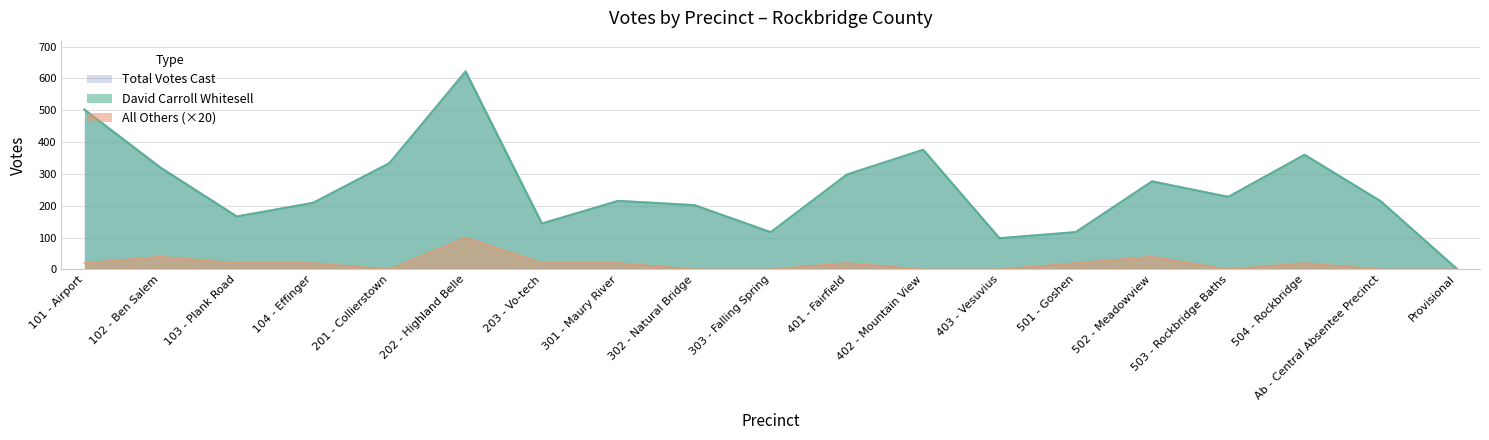

List the labels in order of David Carroll Whitesell value, largest first.

202 - Highland Belle, 101 - Airport, 402 - Mountain View, 504 - Rockbridge, 201 - Collierstown, 102 - Ben Salem, 401 - Fairfield, 502 - Meadowview, 503 - Rockbridge Baths, 301 - Maury River, Ab - Central Absentee Precinct, 104 - Effinger, 302 - Natural Bridge, 103 - Plank Road, 203 - Vo-tech, 303 - Falling Spring, 501 - Goshen, 403 - Vesuvius, Provisional